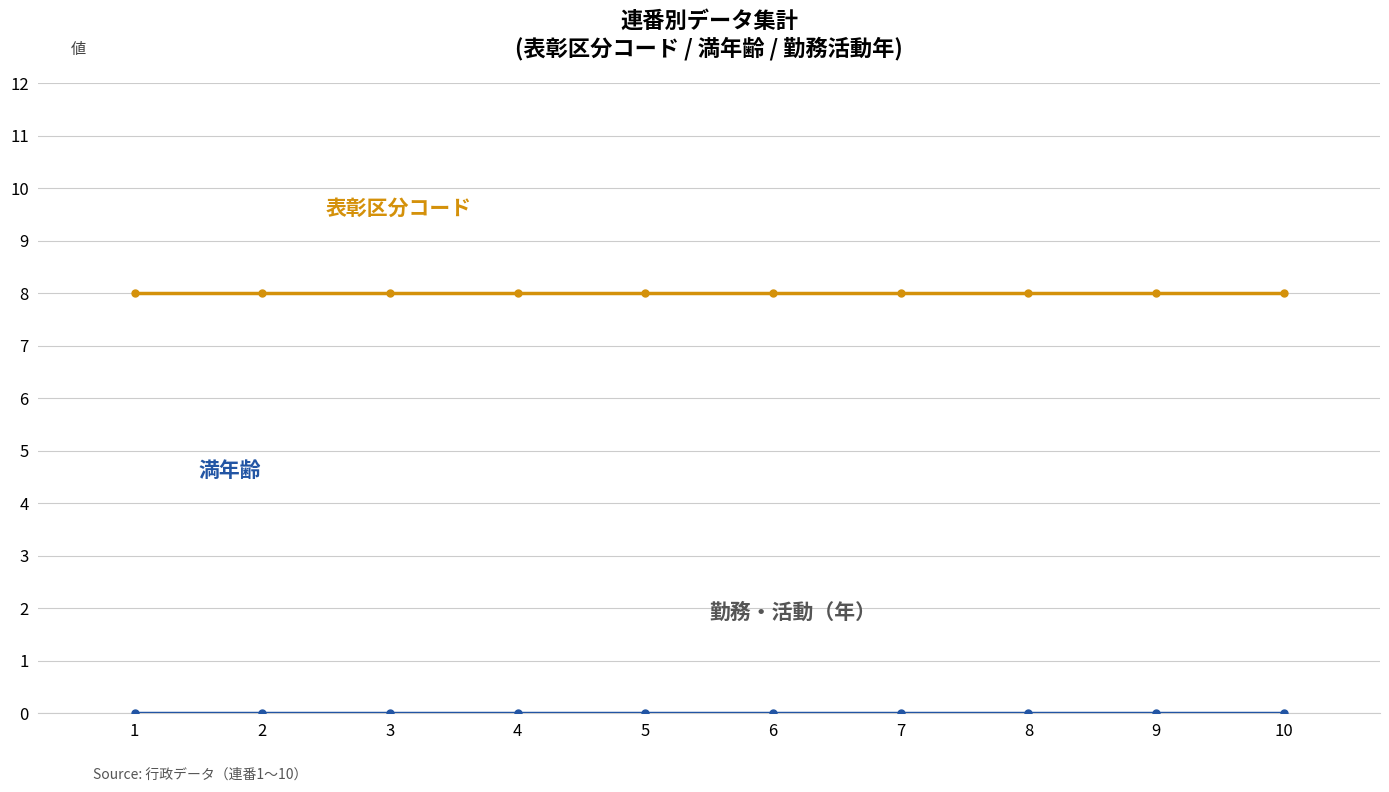

What is the total value across all series at 6?

8